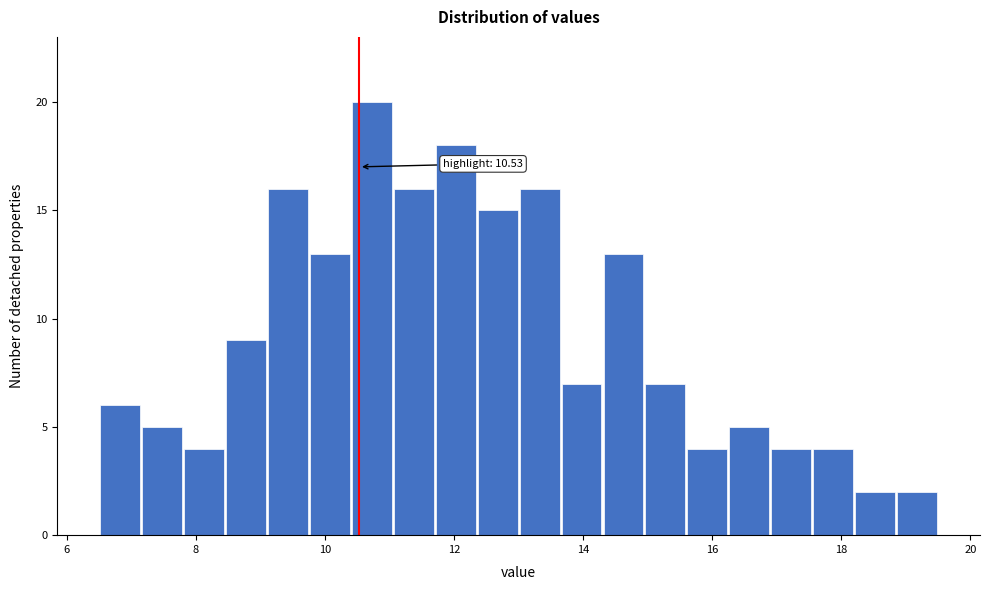

Around what value on the x-axis is the tallest bar? Give the approximate position of its centre, as read against the axis.

10.8